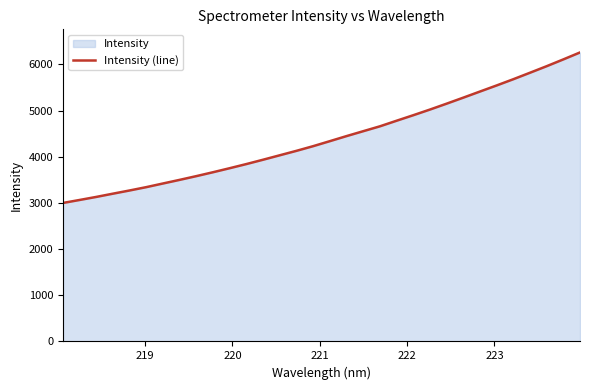

What is the difference between the maximum and minimum values?

3258.4